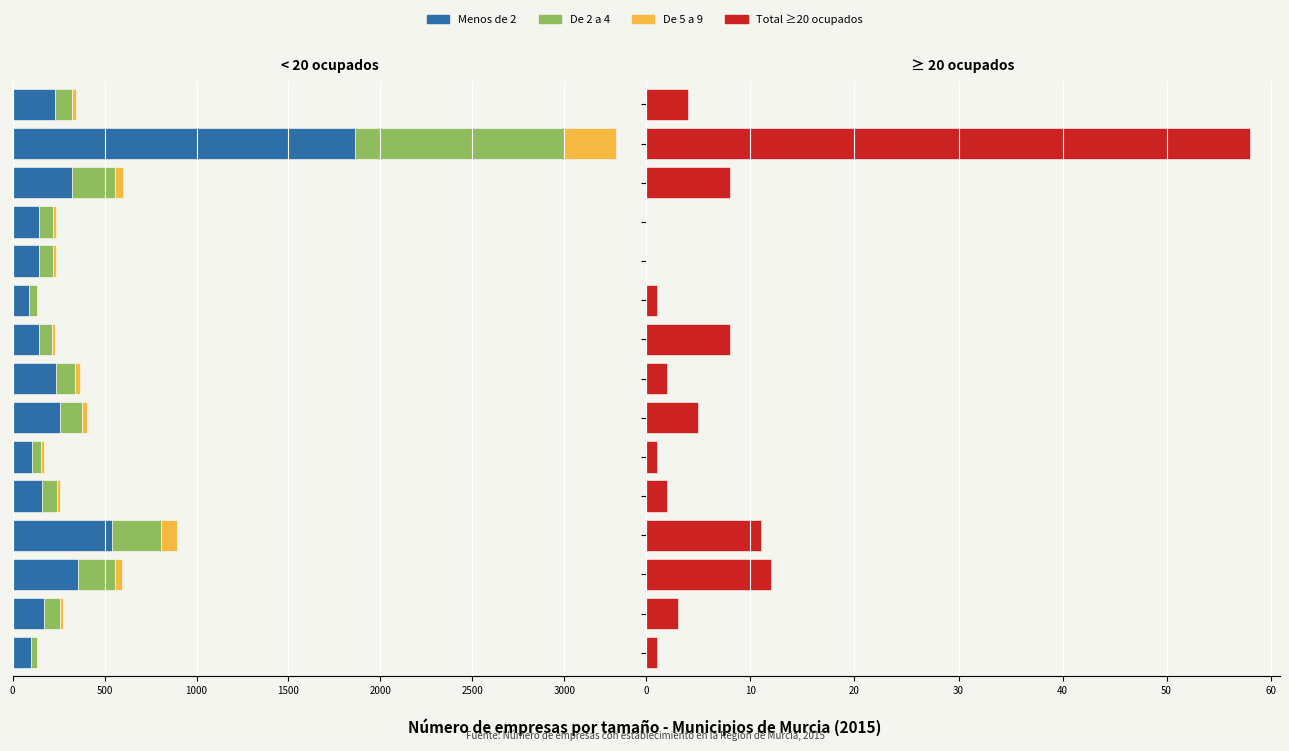

How many bars are there in each group?

4